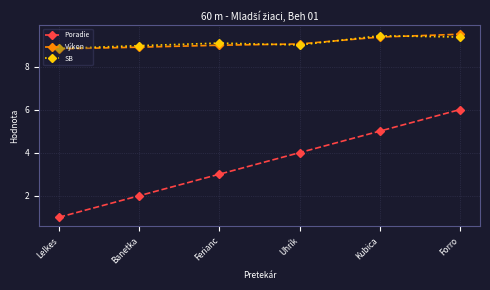

What is the lowest value of the Poradie series?

1.0